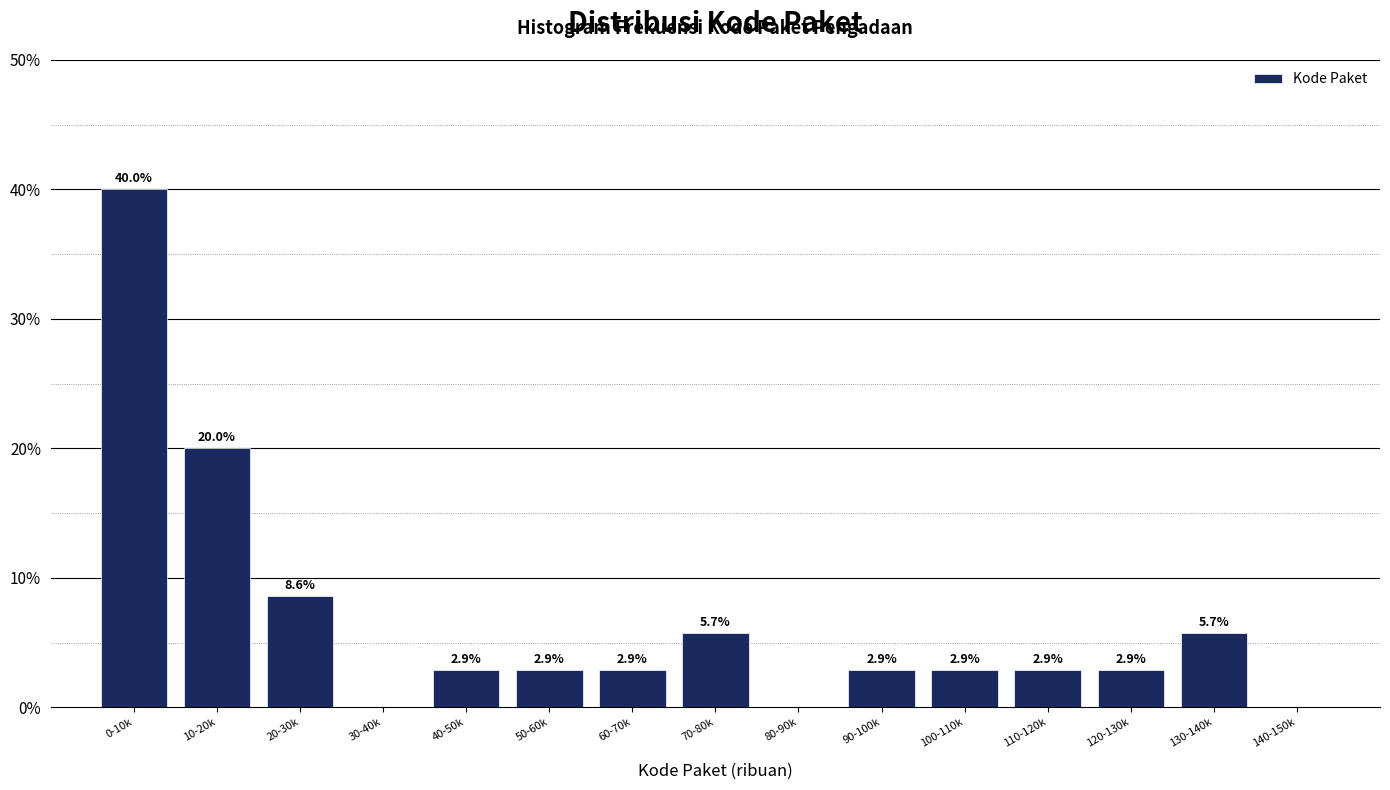

Reading left to right, list all the values displayed in this chart.

0-10k=40.0	10-20k=20.0	20-30k=8.6	30-40k=0.0	40-50k=2.9	50-60k=2.9	60-70k=2.9	70-80k=5.7	80-90k=0.0	90-100k=2.9	100-110k=2.9	110-120k=2.9	120-130k=2.9	130-140k=5.7	140-150k=0.0